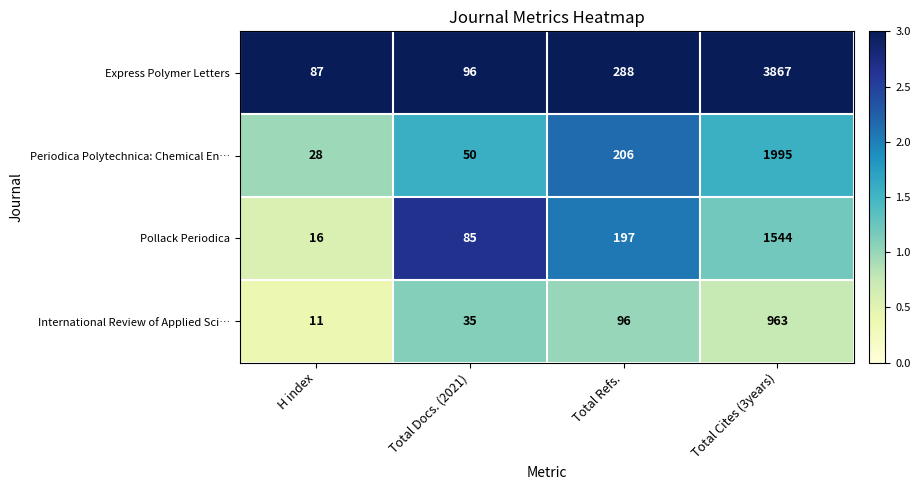

How many series are shown in this chart?

4